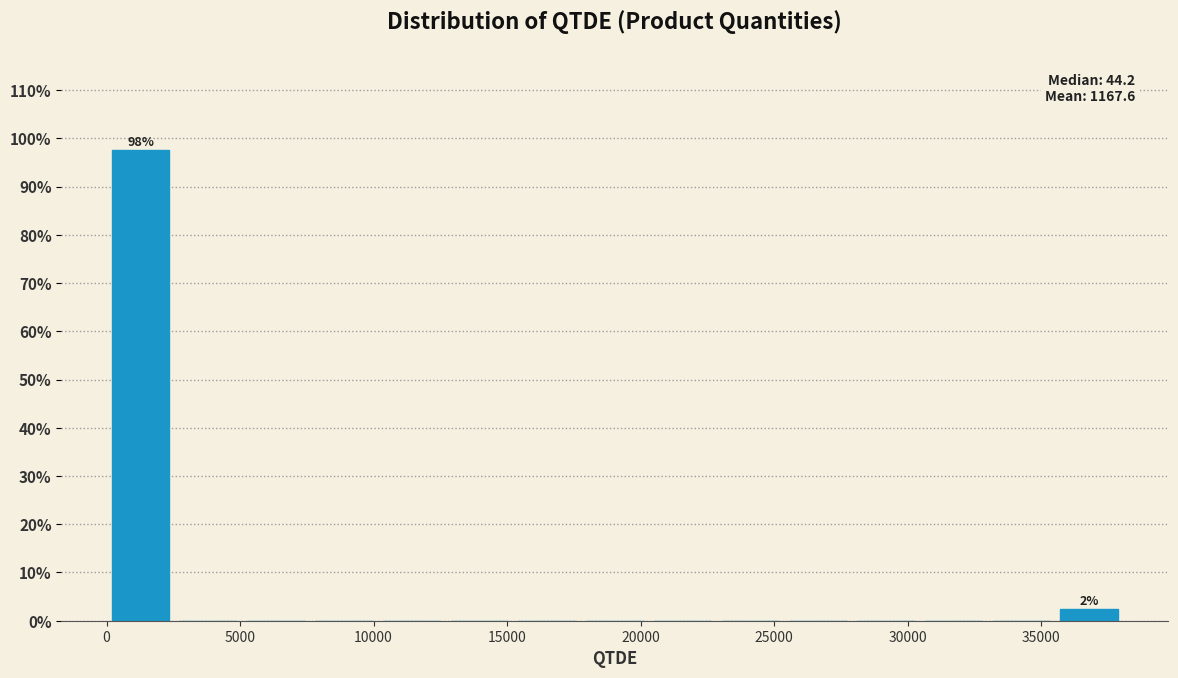

Over which range of the x-axis is the bar tallest?

0 to 2500